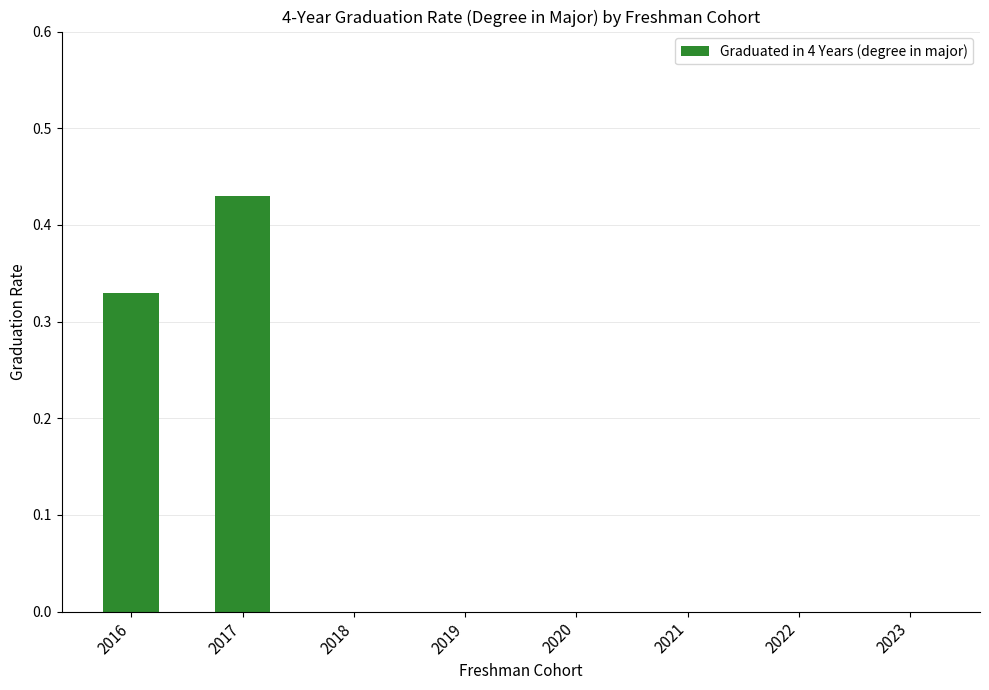

What is the sum of all values?

0.8